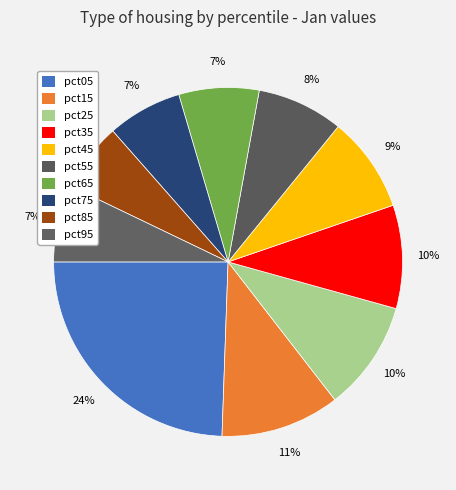

Does pct55 account for over 50% of the chart?

No